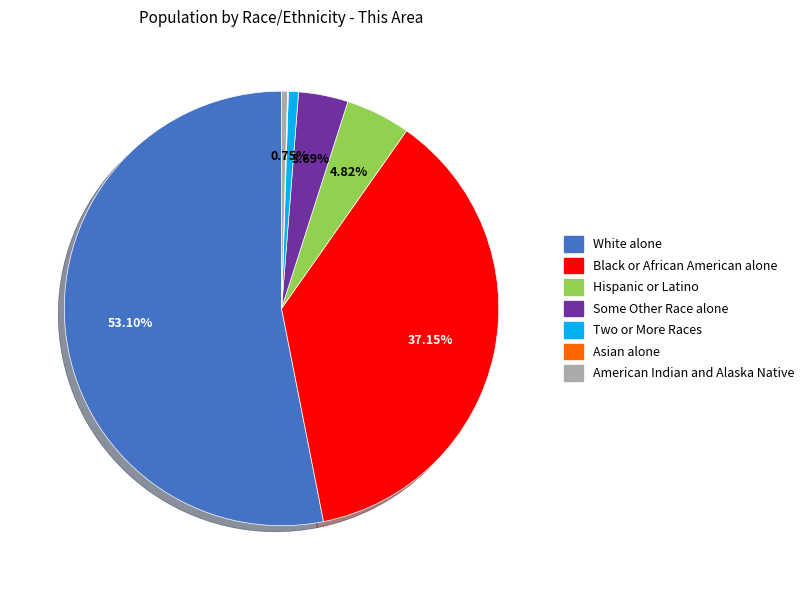

Does any single category account for the majority?

Yes